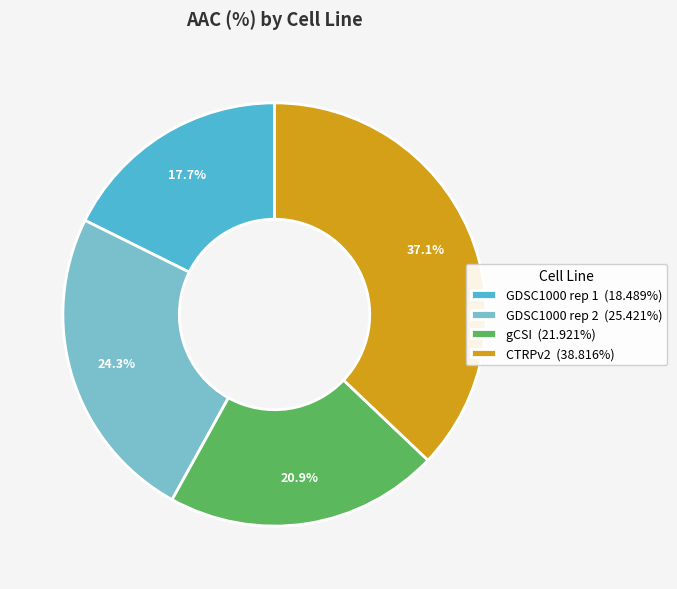

Is it true that GDSC1000 rep 1 is 18% of the pie?

True